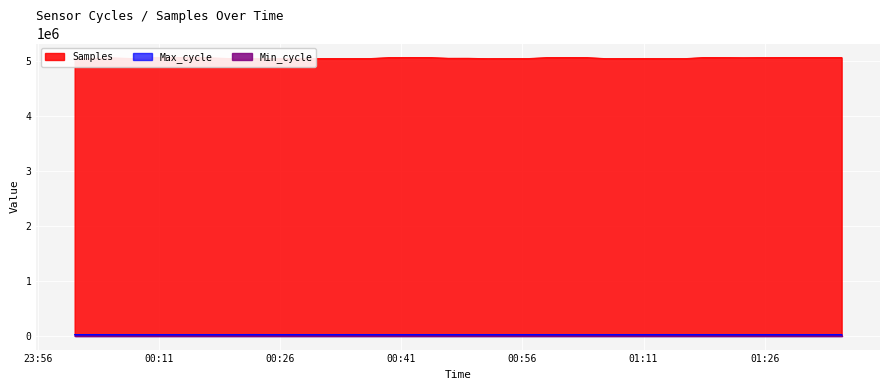

True or false: Samples and Max_cycle intersect in this chart.

False